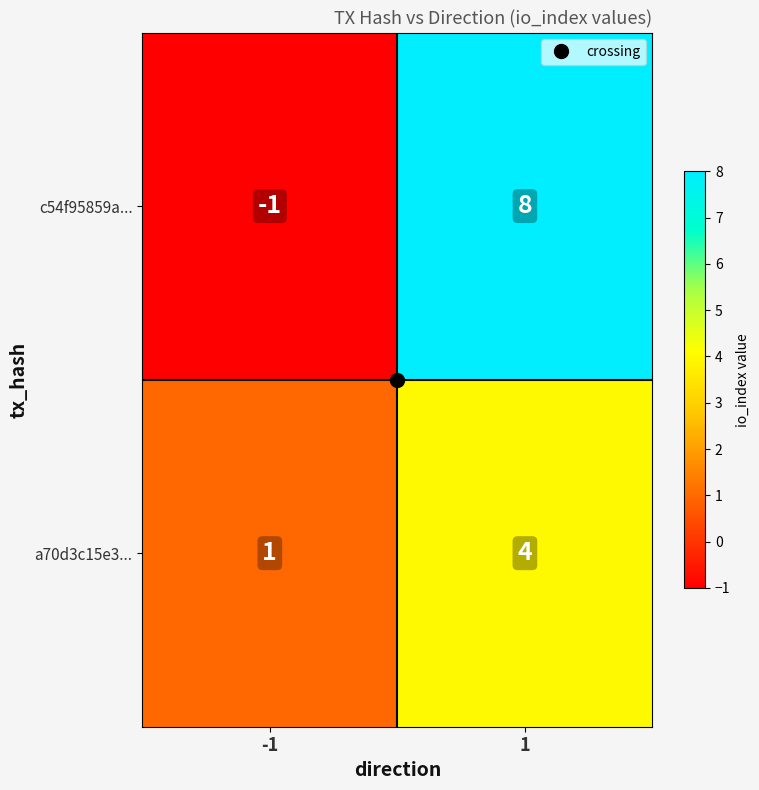

Is it true that a70d3c15e3... equals 1 at -1?

True